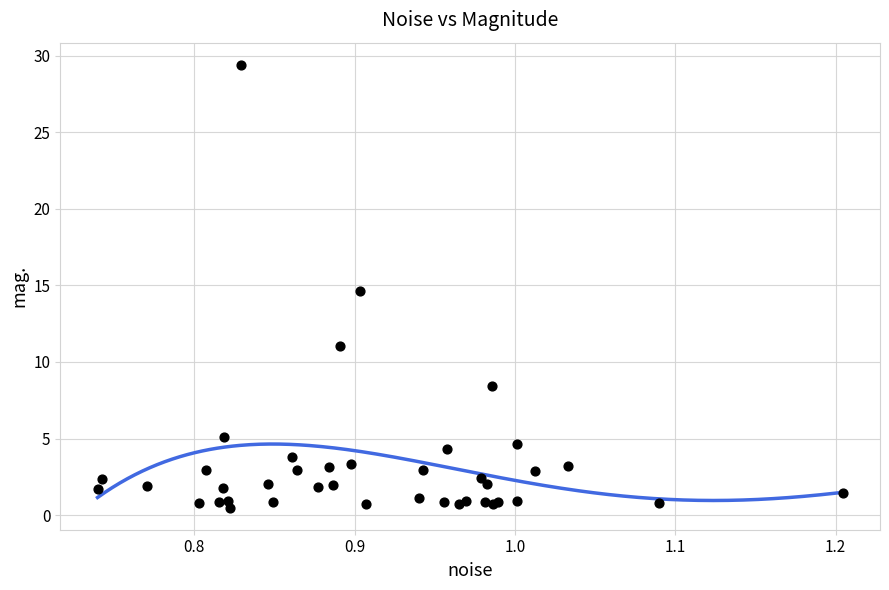

What Y value in the scatter plot is closest to 14?

14.7